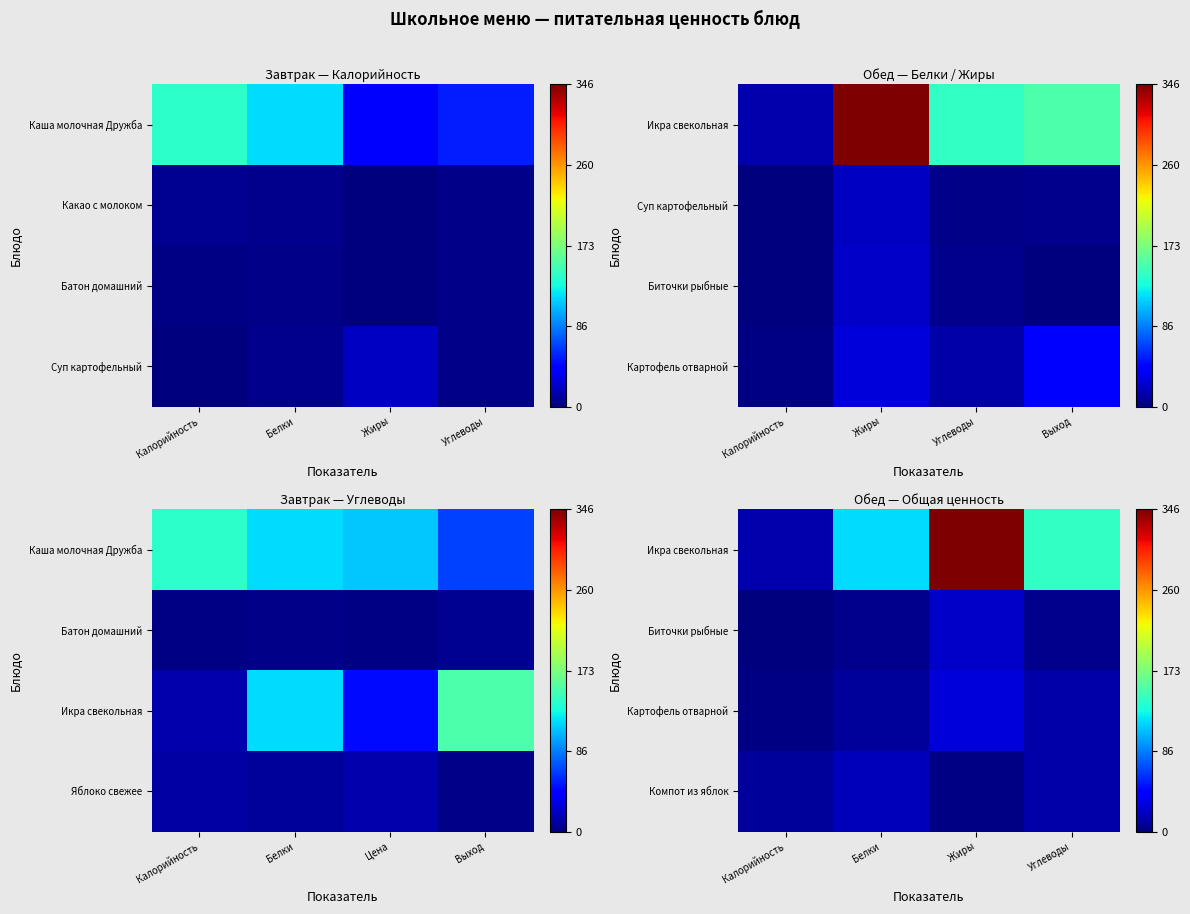

How many categories are shown in the chart?

4